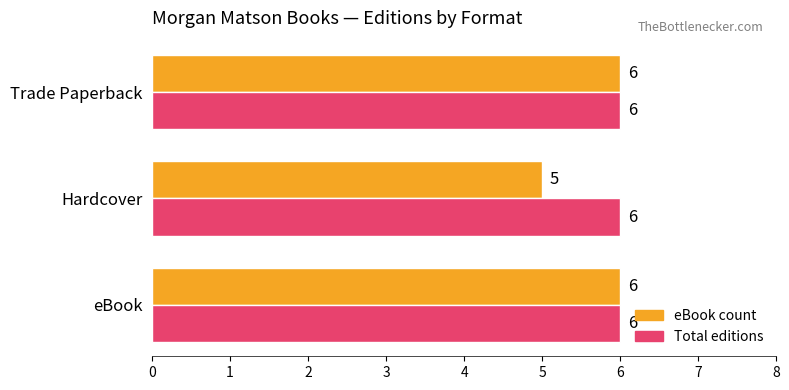

Which series has the largest range (max minus min)?

eBook count